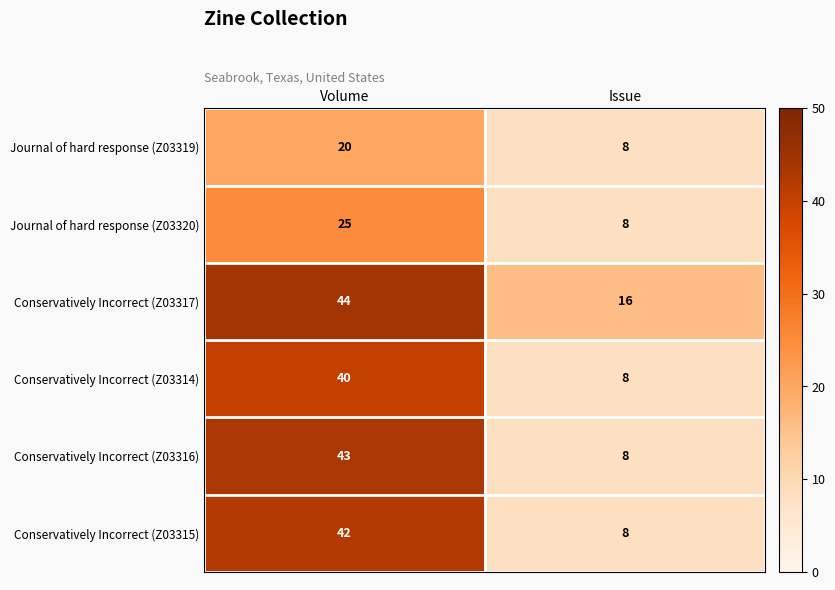

The Conservatively Incorrect (Z03317) series shows 59 at Volume. True or false?

False